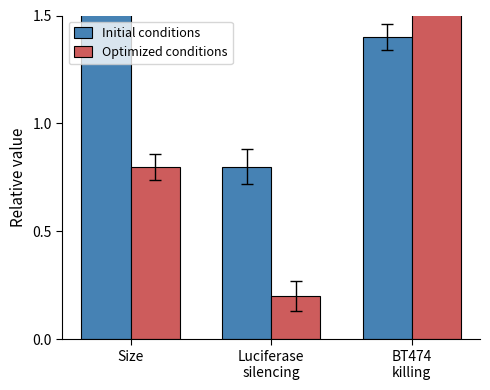

At which category is the sum across all series the highest?

BT474
killing